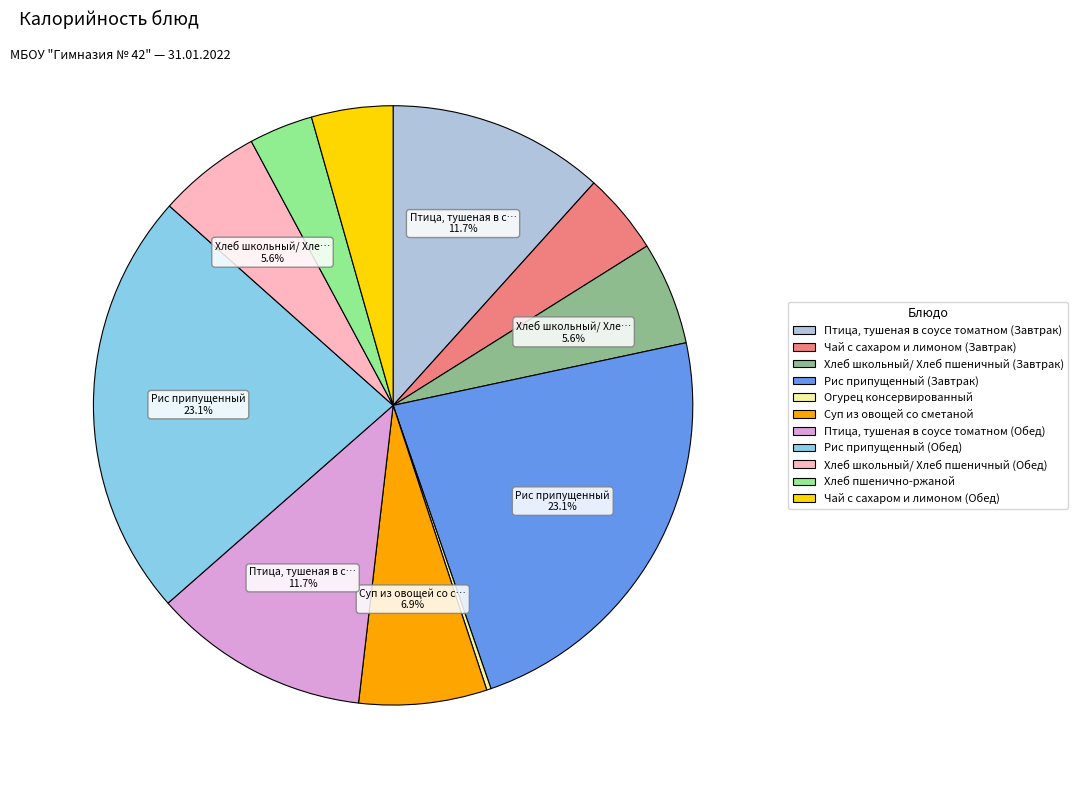

To the nearest percent, what portion does Хлеб пшенично-ржаной represent?

3%